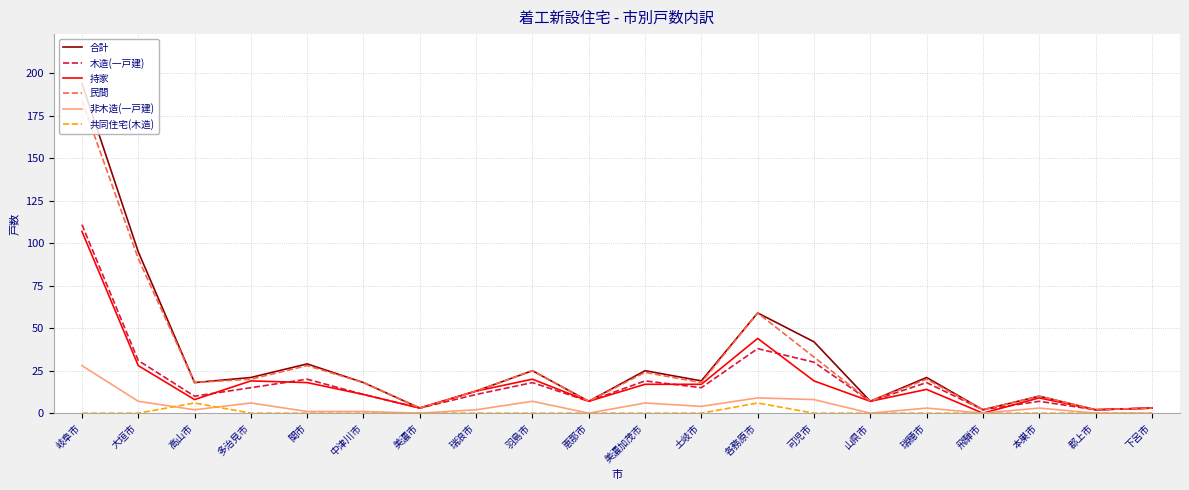

Where is 持家 nearest to the value 53?

各務原市